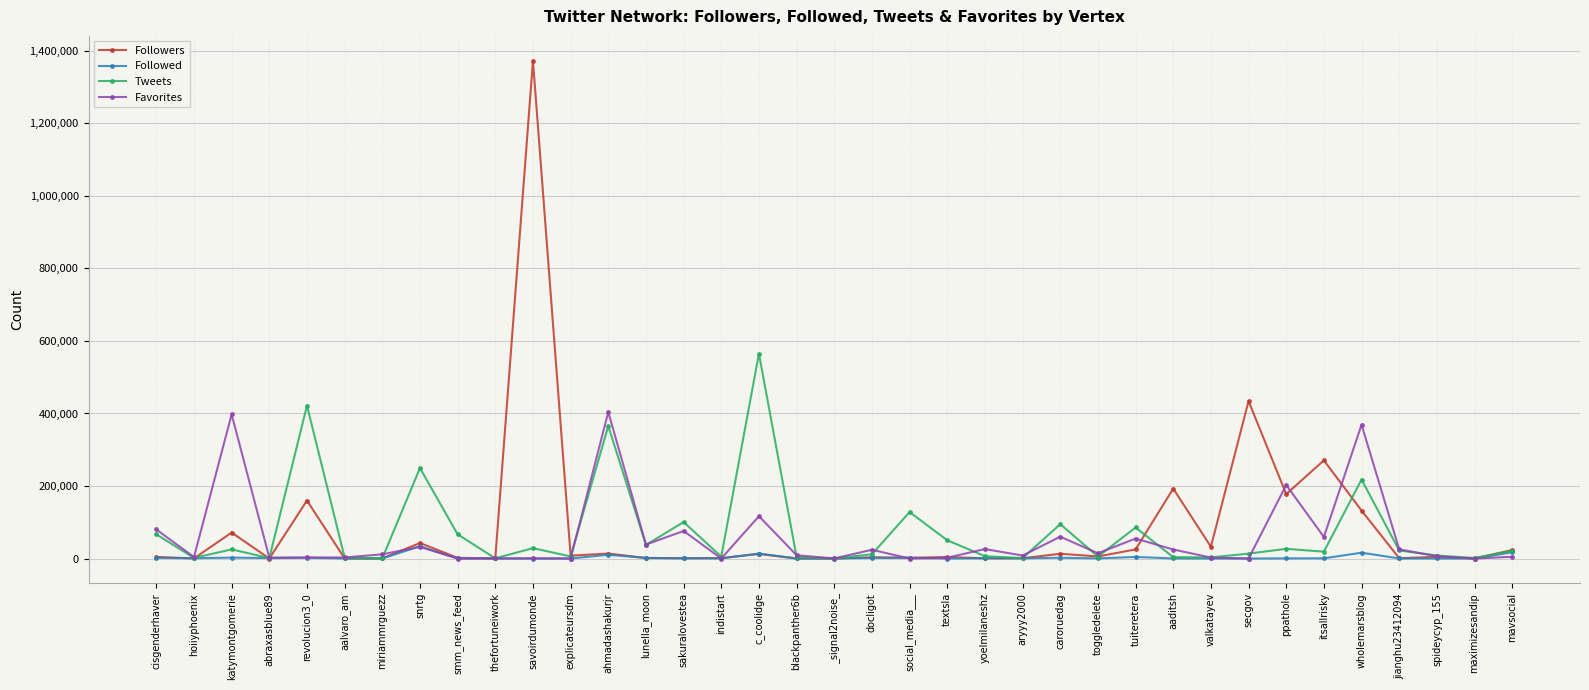

What is the label of the 9th point from the right?

valkatayev